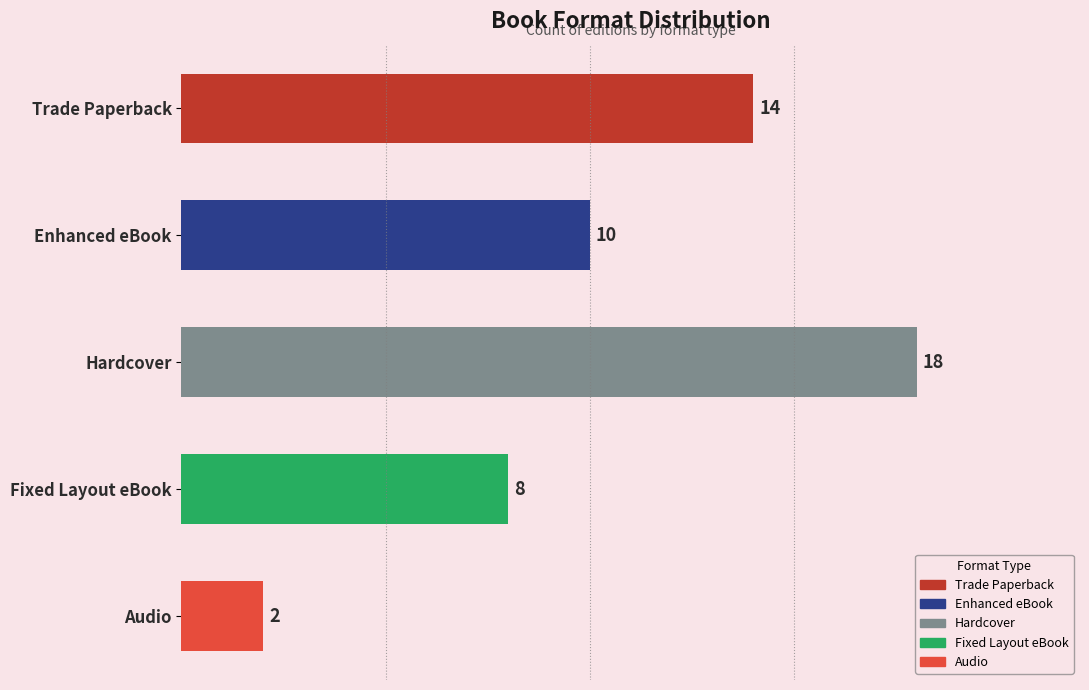

Reading left to right, transcribe all the data shown in this chart.

14	10	18	8	2